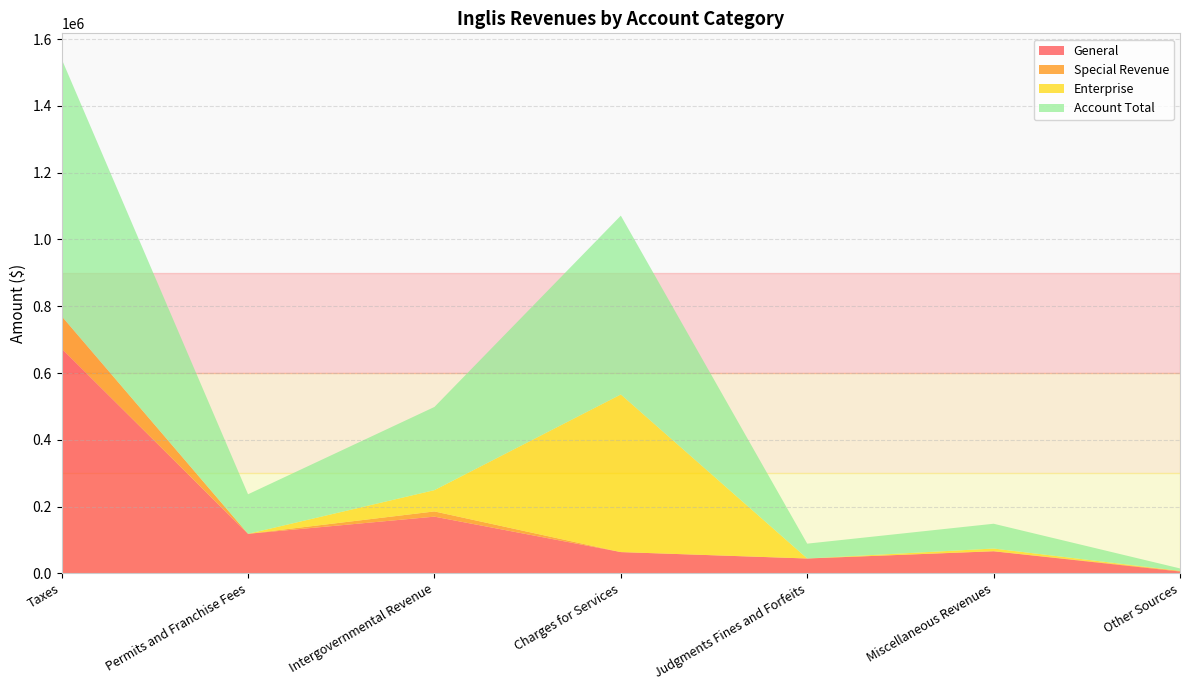

Reading left to right, list all the values displayed in this chart.

General: 673051	118399	169795	63662	44448	66051	5474
Special Revenue: 97182	0	15651	0	0	300	1867
Enterprise: 0	0	63744	472063	0	7921	0
Account Total: 770233	118399	249190	535725	44448	74272	7341